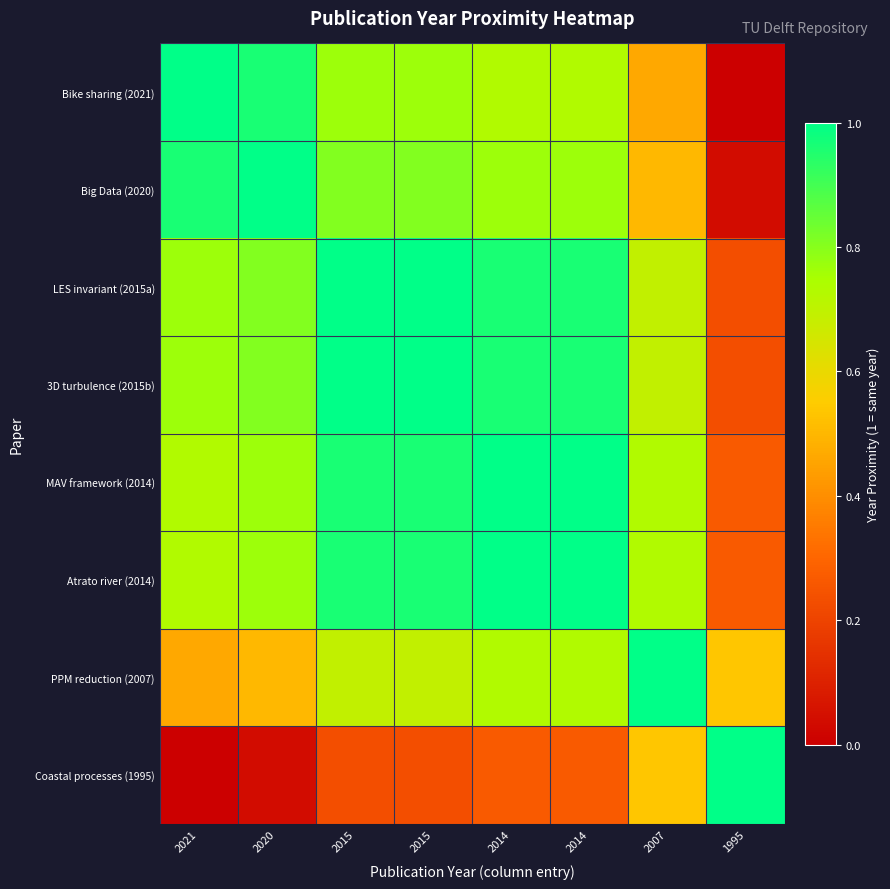

Which series has the largest total across all categories?

LES invariant (2015a)